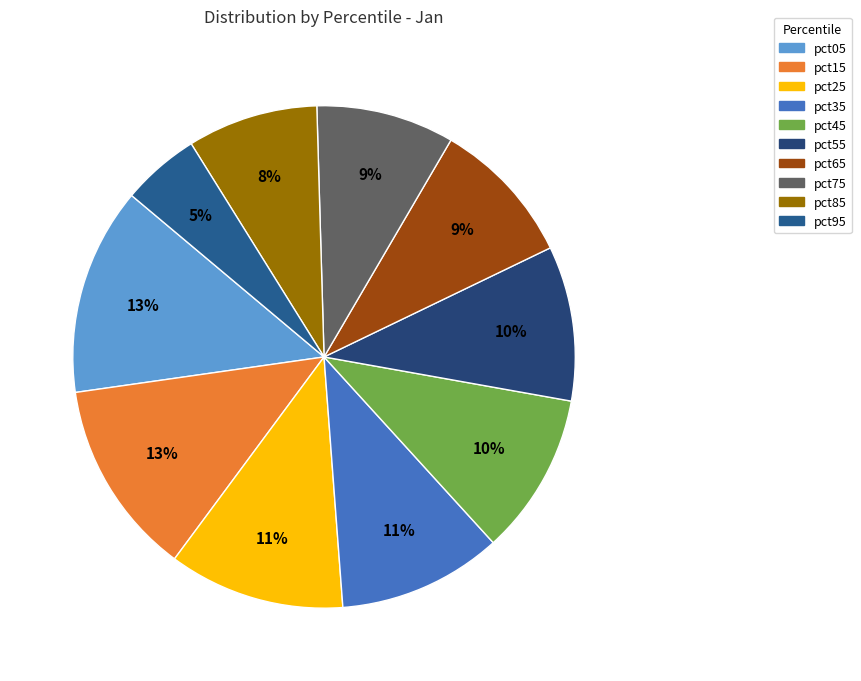

The pct75 slice represents 9% of the pie. True or false?

True